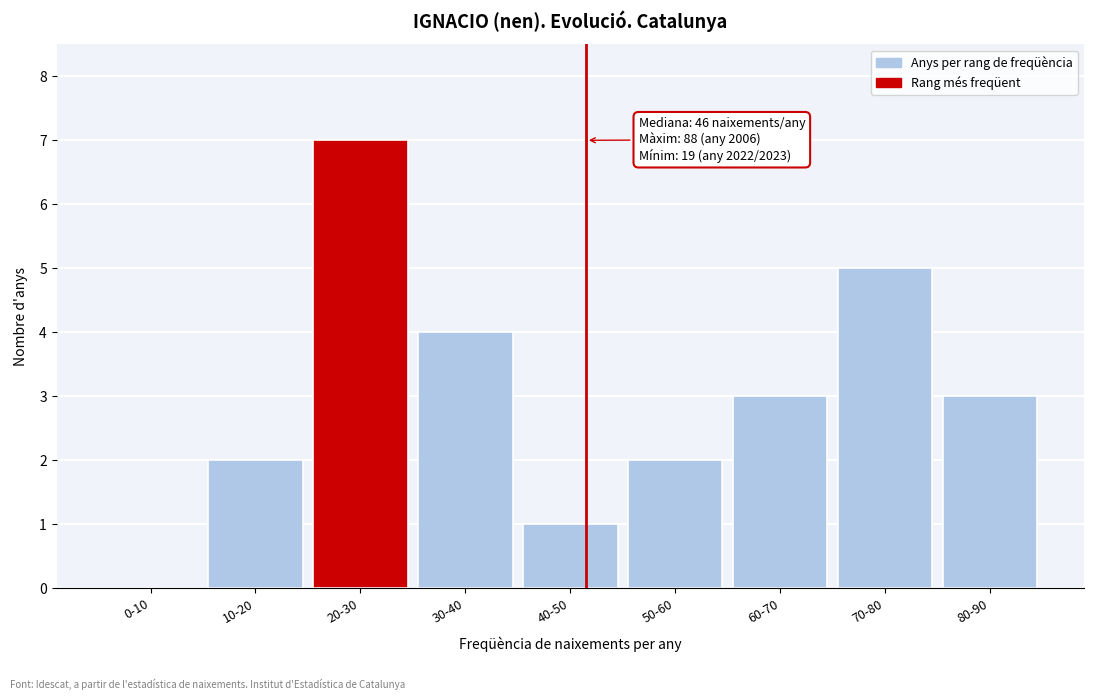

Reading left to right, transcribe all the data shown in this chart.

0-10=0	10-20=2	20-30=7	30-40=4	40-50=1	50-60=2	60-70=3	70-80=5	80-90=3